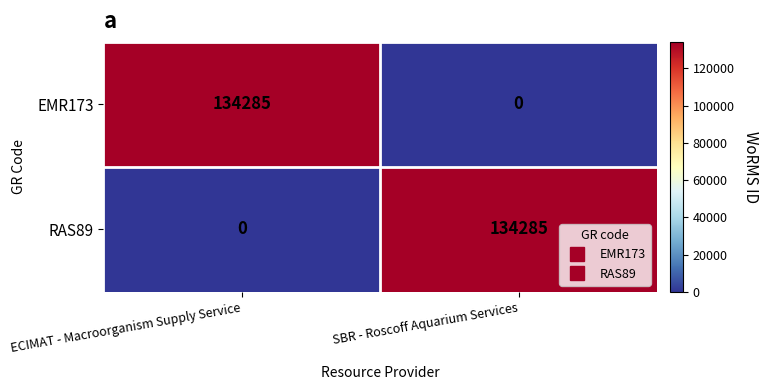

What is the difference between the highest and lowest values at ECIMAT - Macroorganism Supply Service?

134285